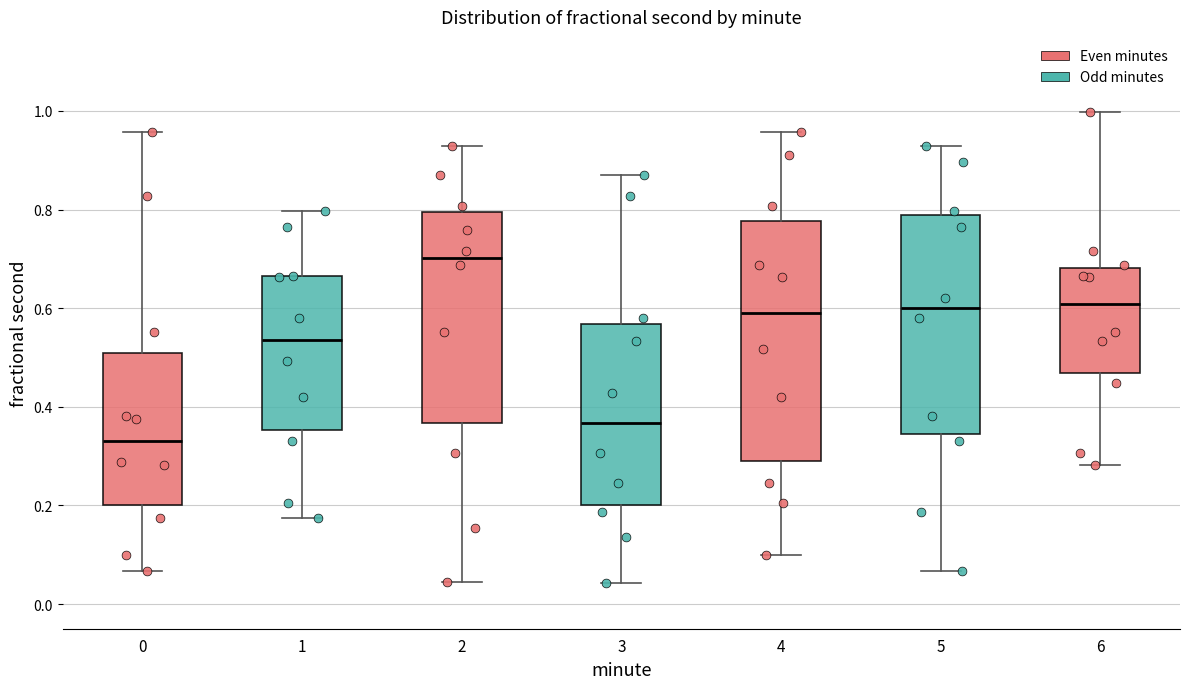

Reading left to right, transcribe this box plot: for each box, give where its median line is, the range the box spans, and where its two whiskers end, as read against the y-axis. The values are not printed on the chart, so give them approximately, as read against the axis.

0: median 0.34, box 0.20 to 0.52, whiskers 0.06 to 0.96
1: median 0.54, box 0.36 to 0.66, whiskers 0.18 to 0.80
2: median 0.70, box 0.36 to 0.80, whiskers 0.04 to 0.92
3: median 0.36, box 0.20 to 0.56, whiskers 0.04 to 0.86
4: median 0.58, box 0.28 to 0.78, whiskers 0.10 to 0.96
5: median 0.60, box 0.34 to 0.78, whiskers 0.06 to 0.92
6: median 0.60, box 0.46 to 0.68, whiskers 0.28 to 1.00